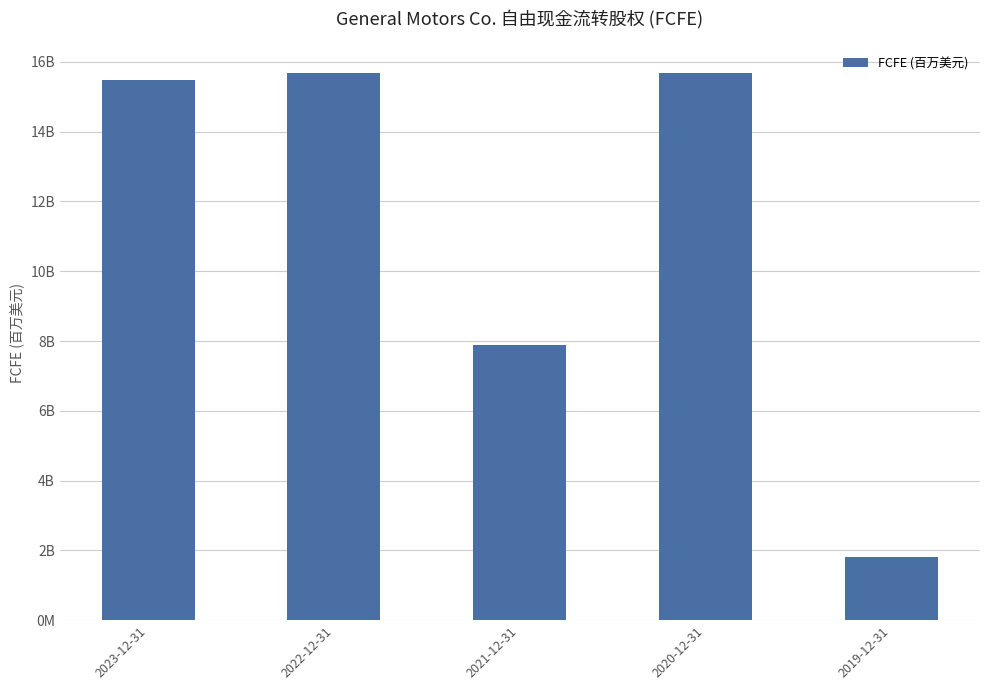

Does the chart contain any negative values?

No